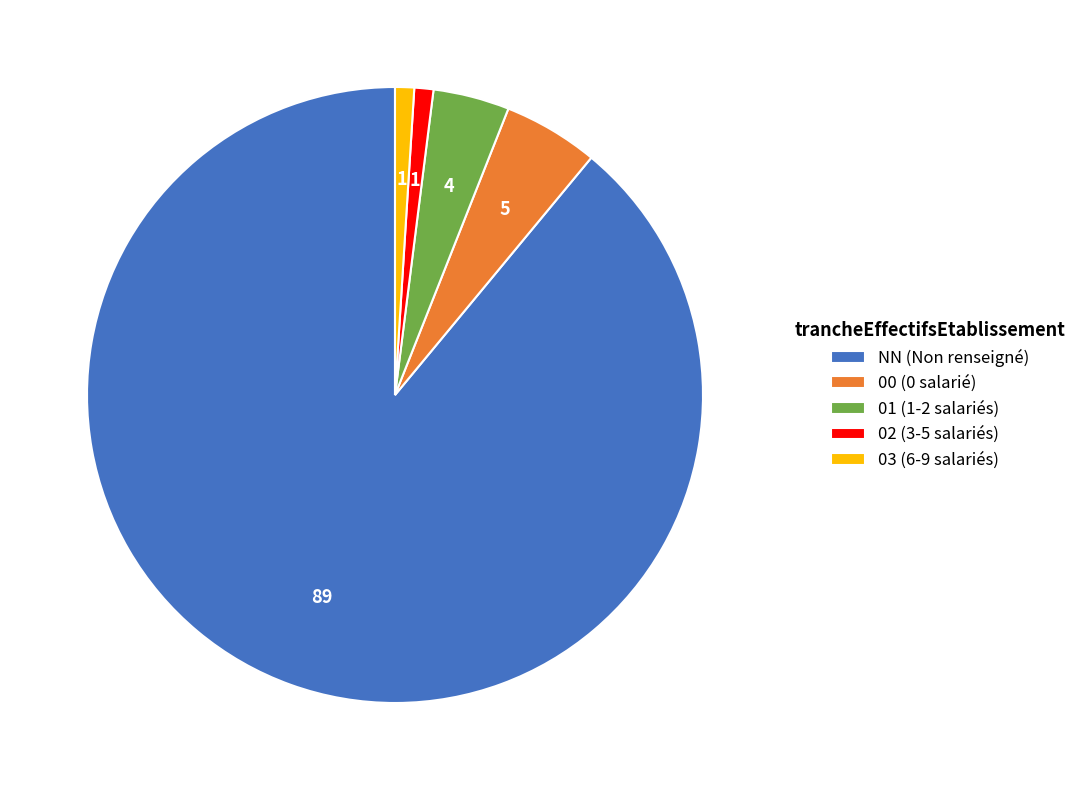

Which has a higher value, 00 (0 salarié) or 01 (1-2 salariés)?

00 (0 salarié)